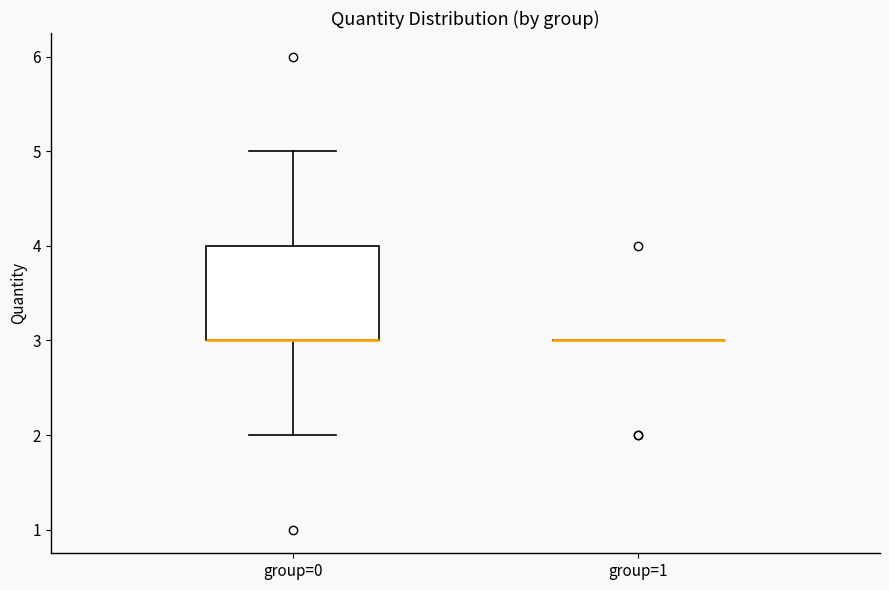

Reading left to right, read every box against the y-axis: the position of its median line, the range the box covers, and the ends of its whiskers. The values are not printed on the chart, so give them approximately, as read against the axis.

group=0: median 3 (drawn on the box's lower edge), box 3 to 4, whiskers 2 to 5
group=1: box collapsed to a line at 3, whiskers 3 to 3